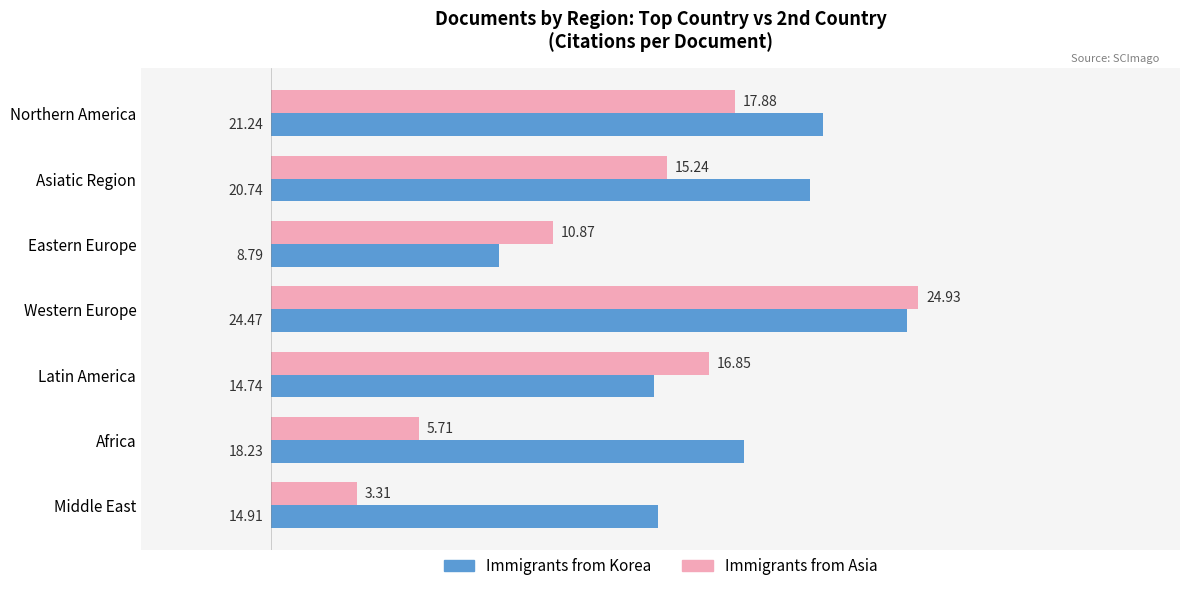

What is the average value of the Immigrants from Asia series?

13.5